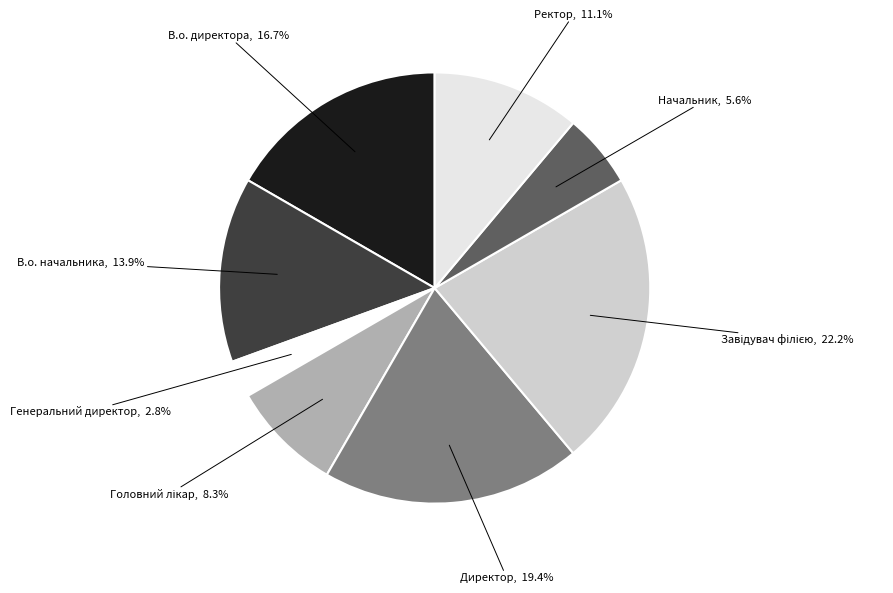

Is it true that Ректор is 1% of the pie?

False